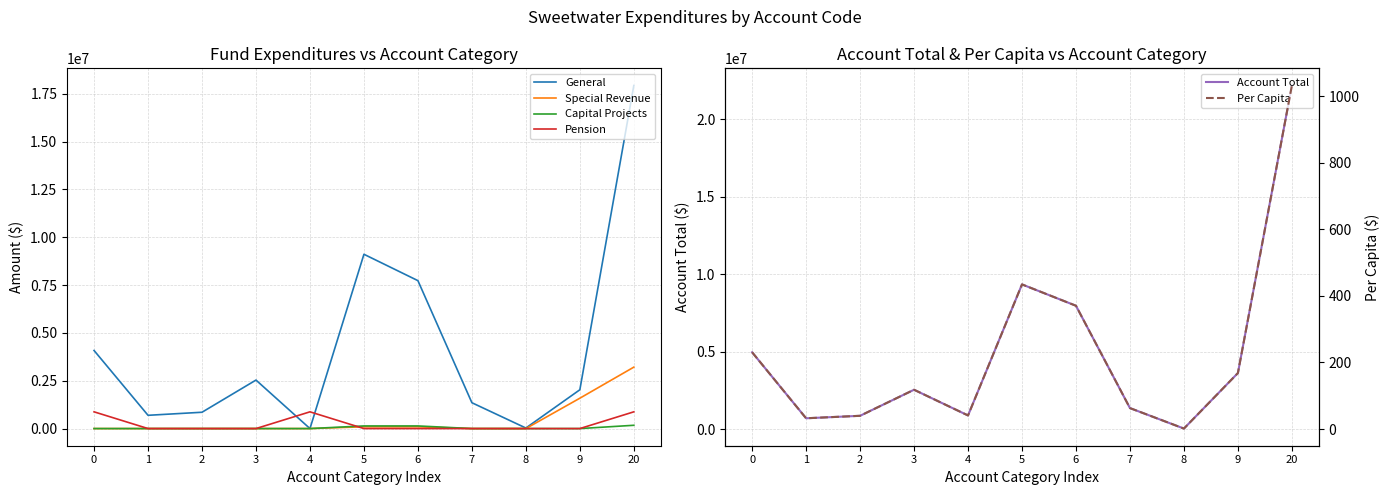

Between 6 and 20, which series saw the biggest shift?

Account Total